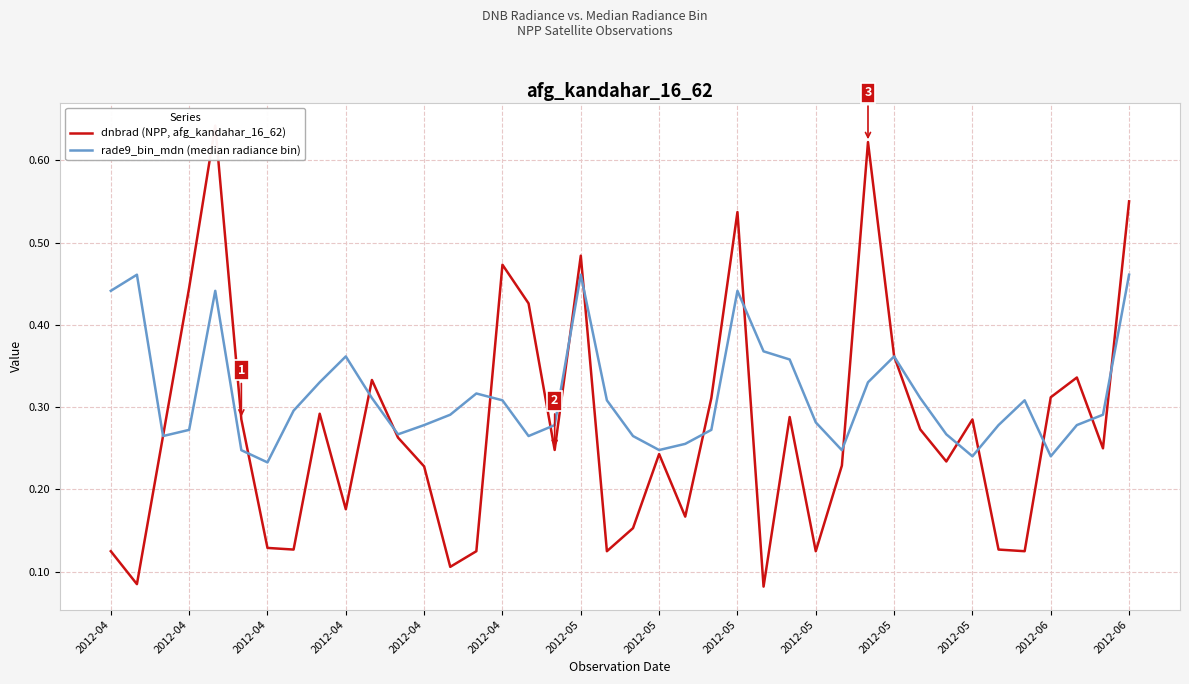

Is it true that dnbrad (NPP, afg_kandahar_16_62) equals 0.4 at 2012-04?

False